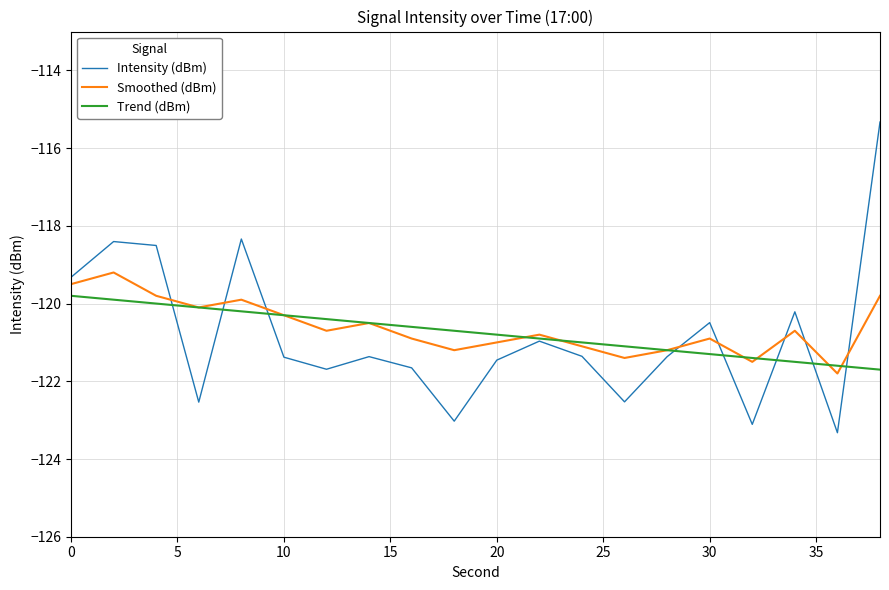

What is the minimum value for Smoothed (dBm)?

-121.8